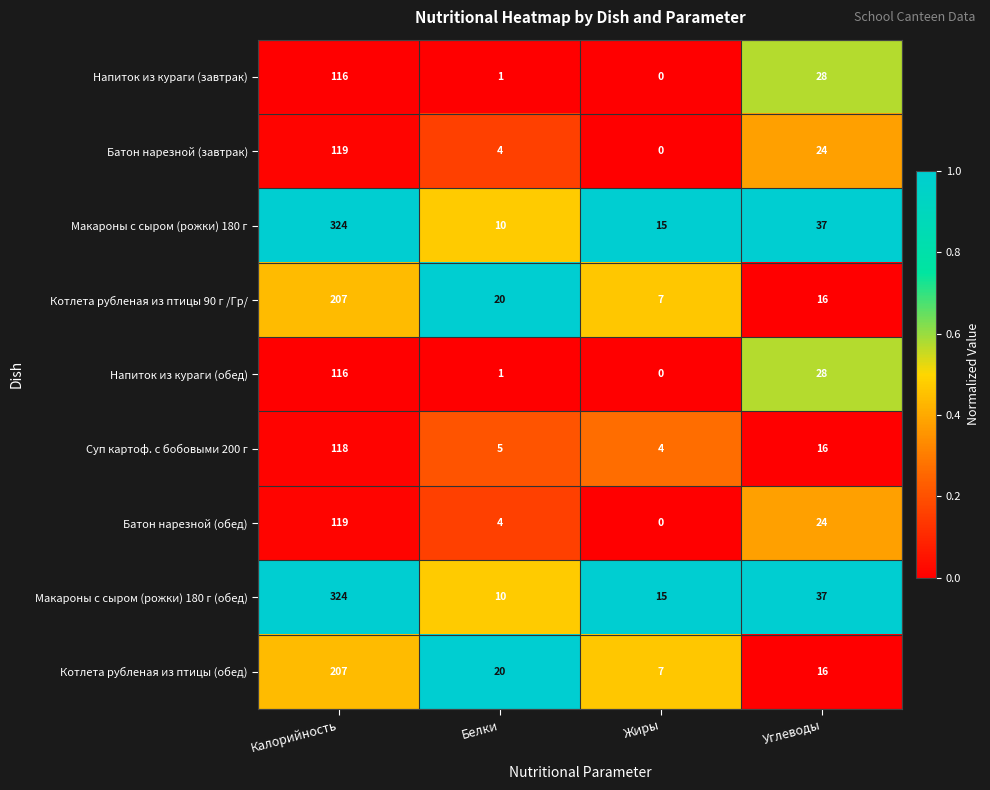

The Суп картоф. с бобовыми 200 г series shows 5 at Белки. True or false?

True